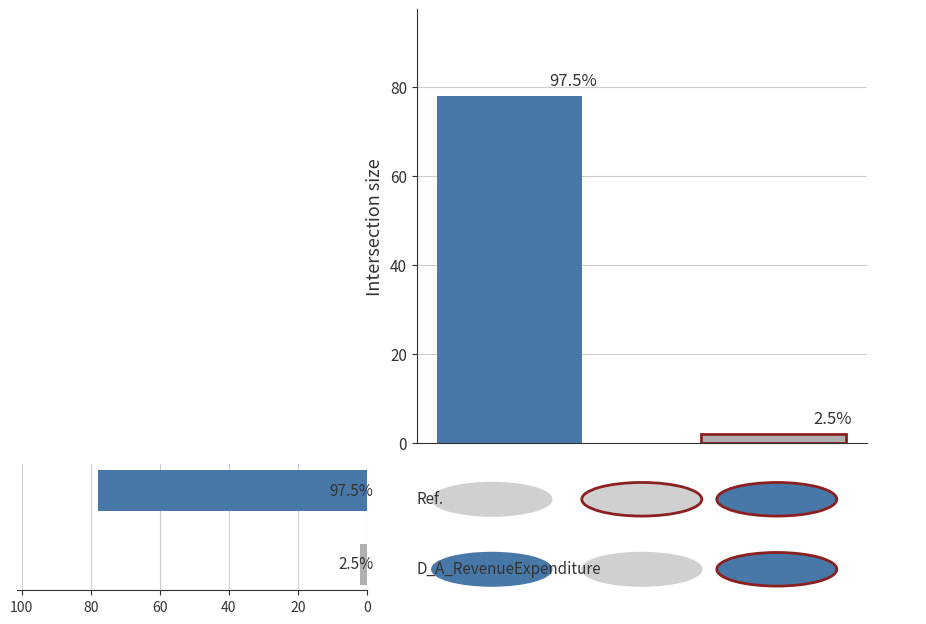

Reading left to right, list all the values displayed in this chart.

Intersection size bars: 78	2
Horizontal bars: 2	78